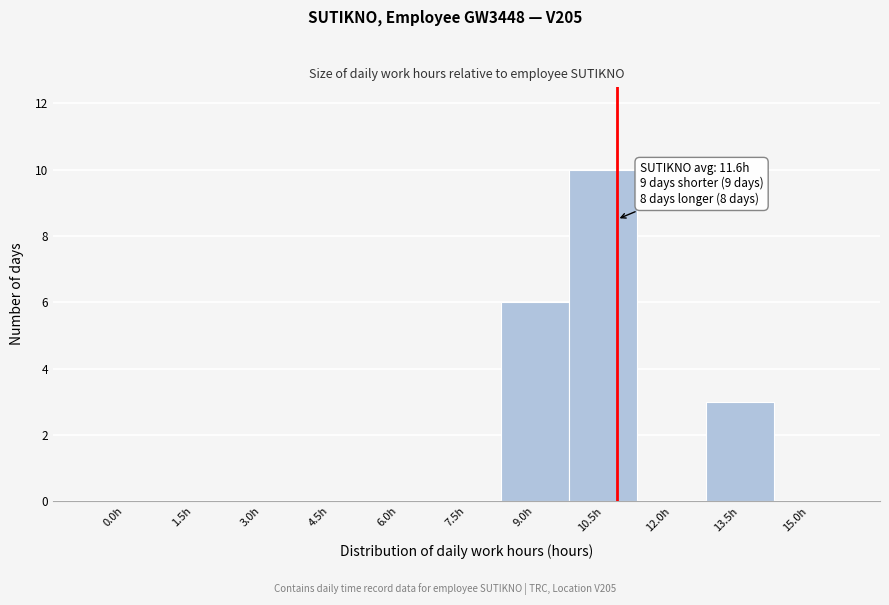

Reading left to right, what are all the values shown in this chart?

0.0h=0	1.5h=0	3.0h=0	4.5h=0	6.0h=0	7.5h=0	9.0h=6	10.5h=10	12.0h=0	13.5h=3	15.0h=0